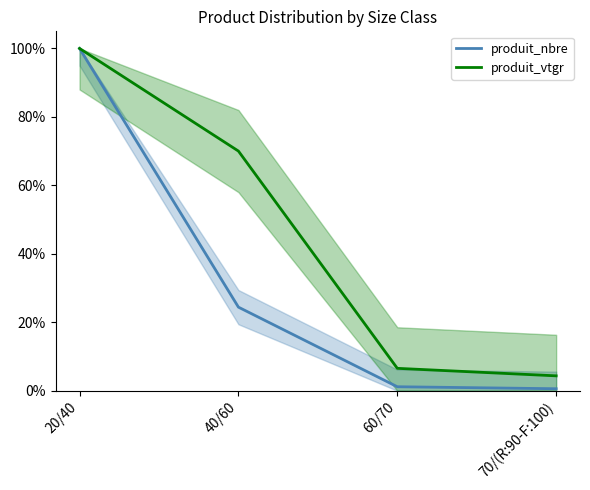

Which series changed the most between 60/70 and 70/(R:90-F:100)?

produit_vtgr